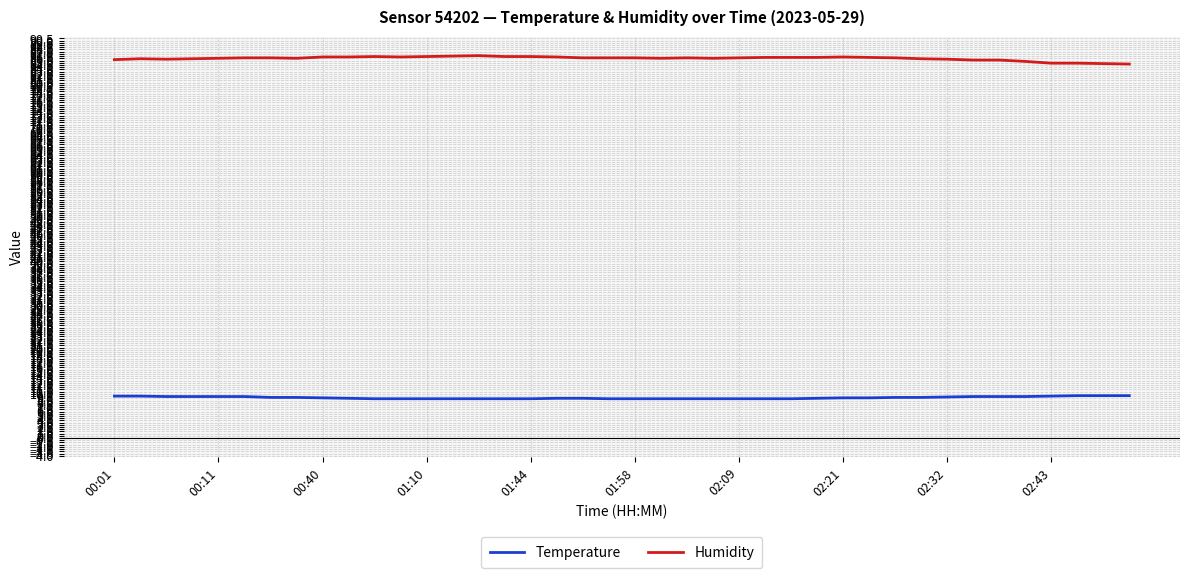

What is the difference between the maximum and minimum values in the Humidity series?

1.9